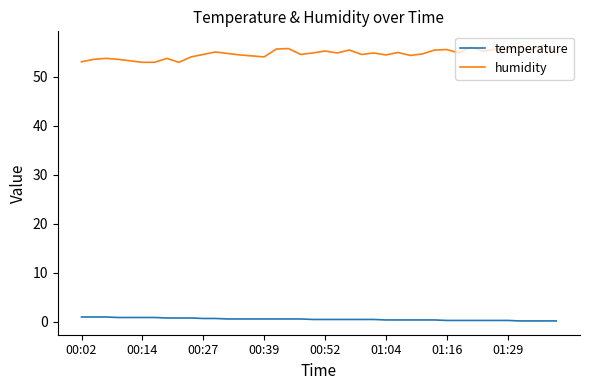

Rank the series by their maximum value, from highest to lowest.

humidity, temperature